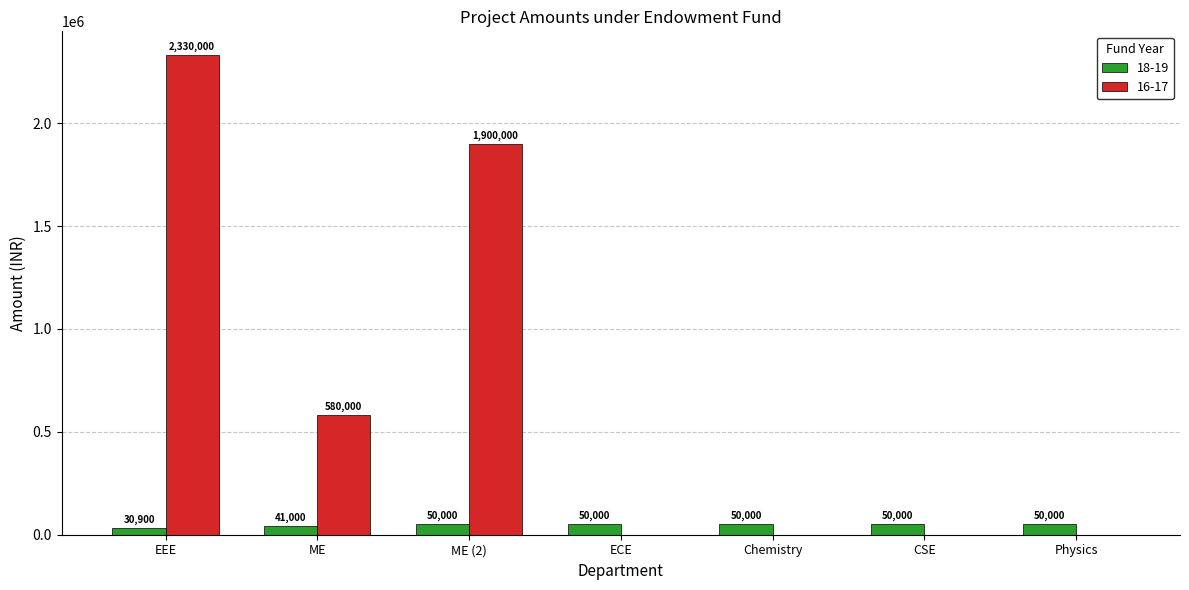

What is the sum of the 16-17 values at ME (2) and ME?

2480000